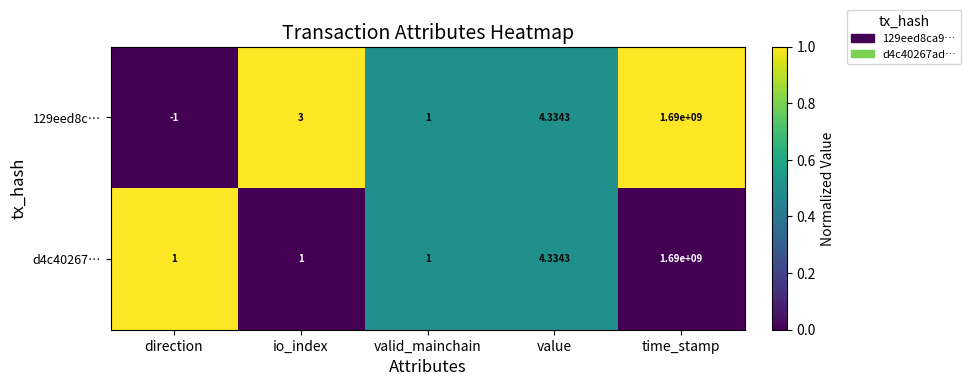

How many data points in d4c40267… are above 1?

2